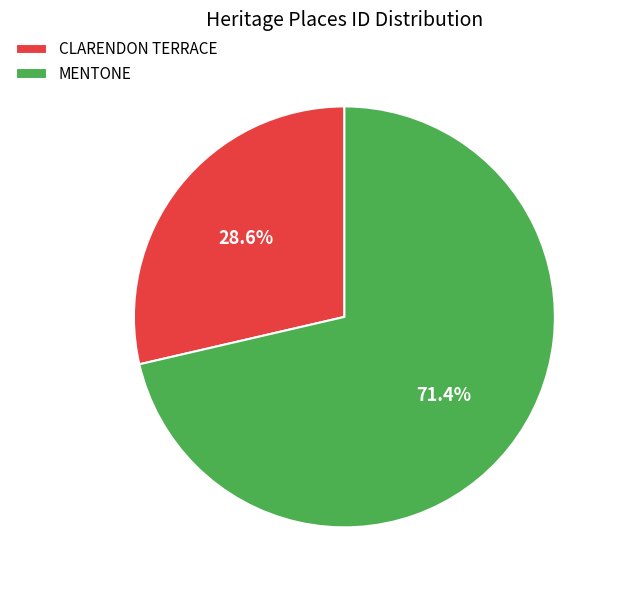

Rank the categories by value from lowest to highest.

CLARENDON TERRACE, MENTONE